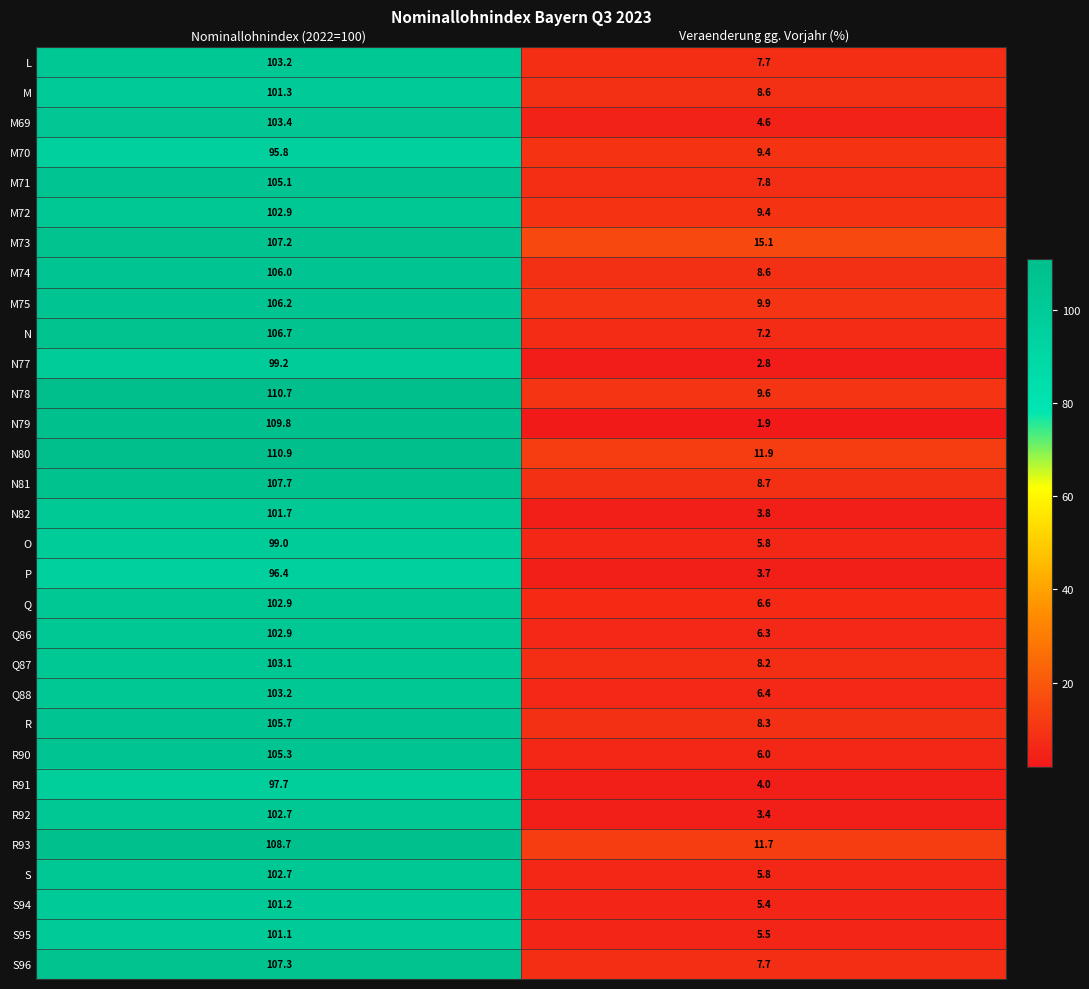

What is the total value across all series at Nominallohnindex (2022=100)?

3217.7